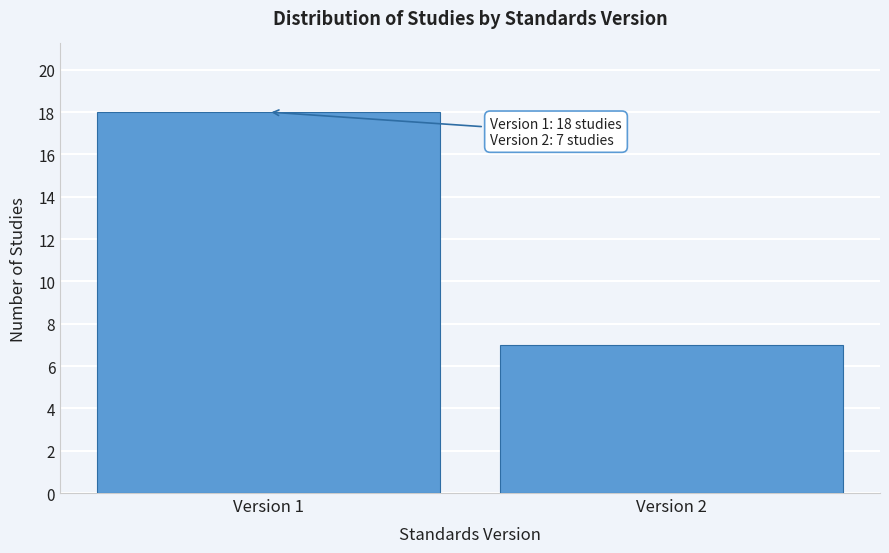

Reading left to right, what are all the values shown in this chart?

18	7